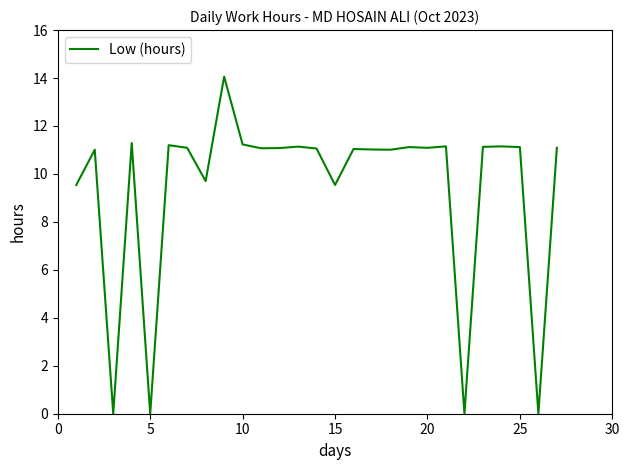

Count the number of data series in this chart.

1